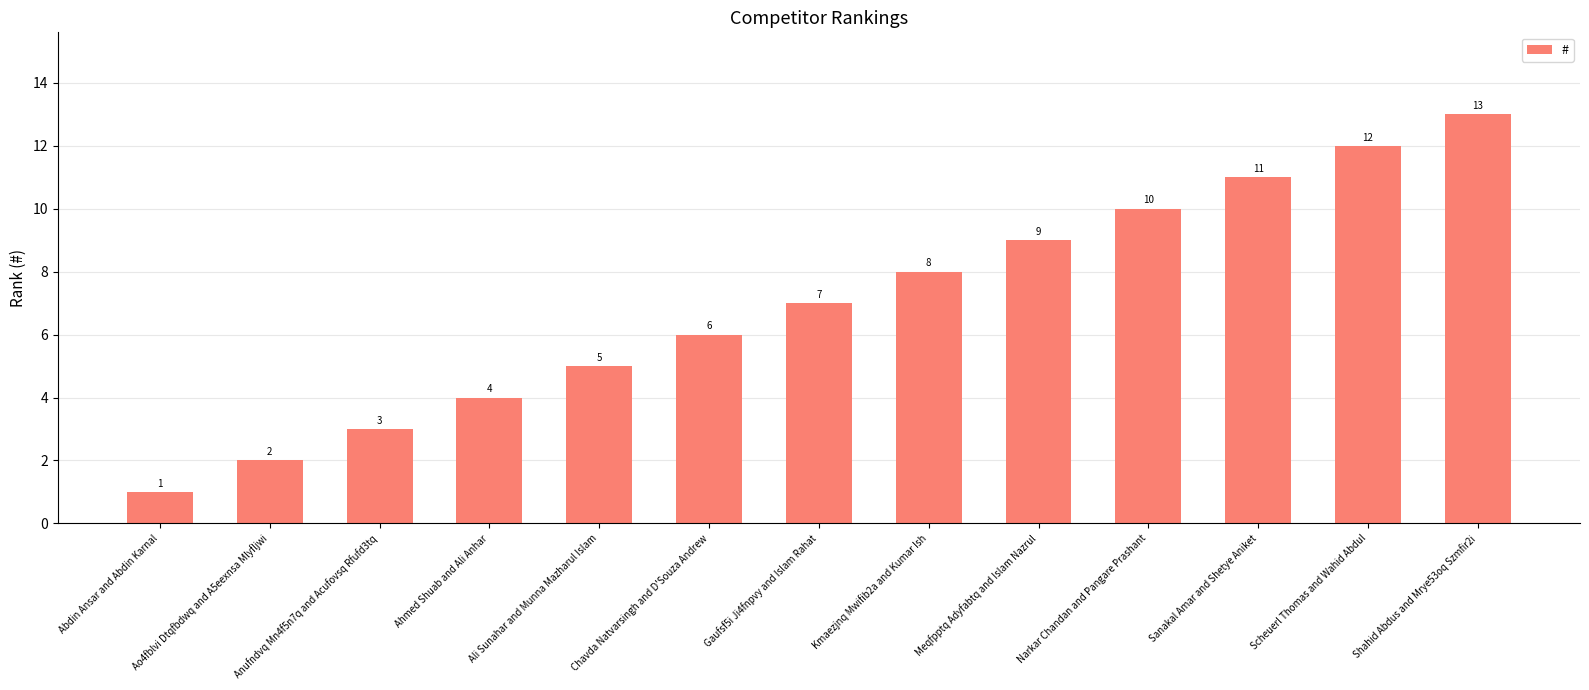

What is the difference between the values at Chavda Natvarsingh and D'Souza Andrew and Meqfpptq Adyfabtq and Islam Nazrul?

3